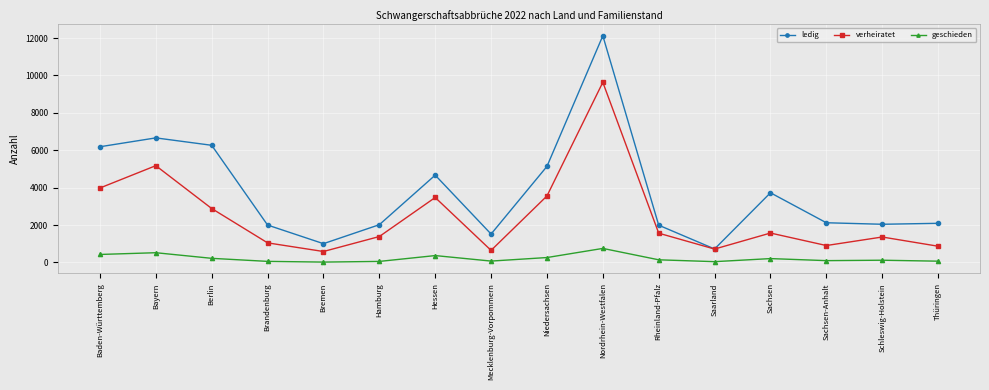

How many categories are shown in the chart?

16